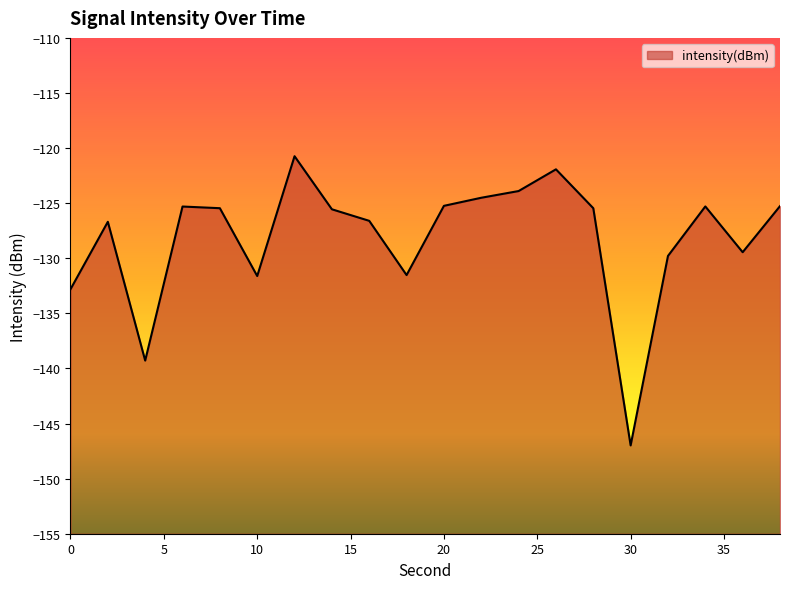

Is it true that the value at 28 is -125.5?

True